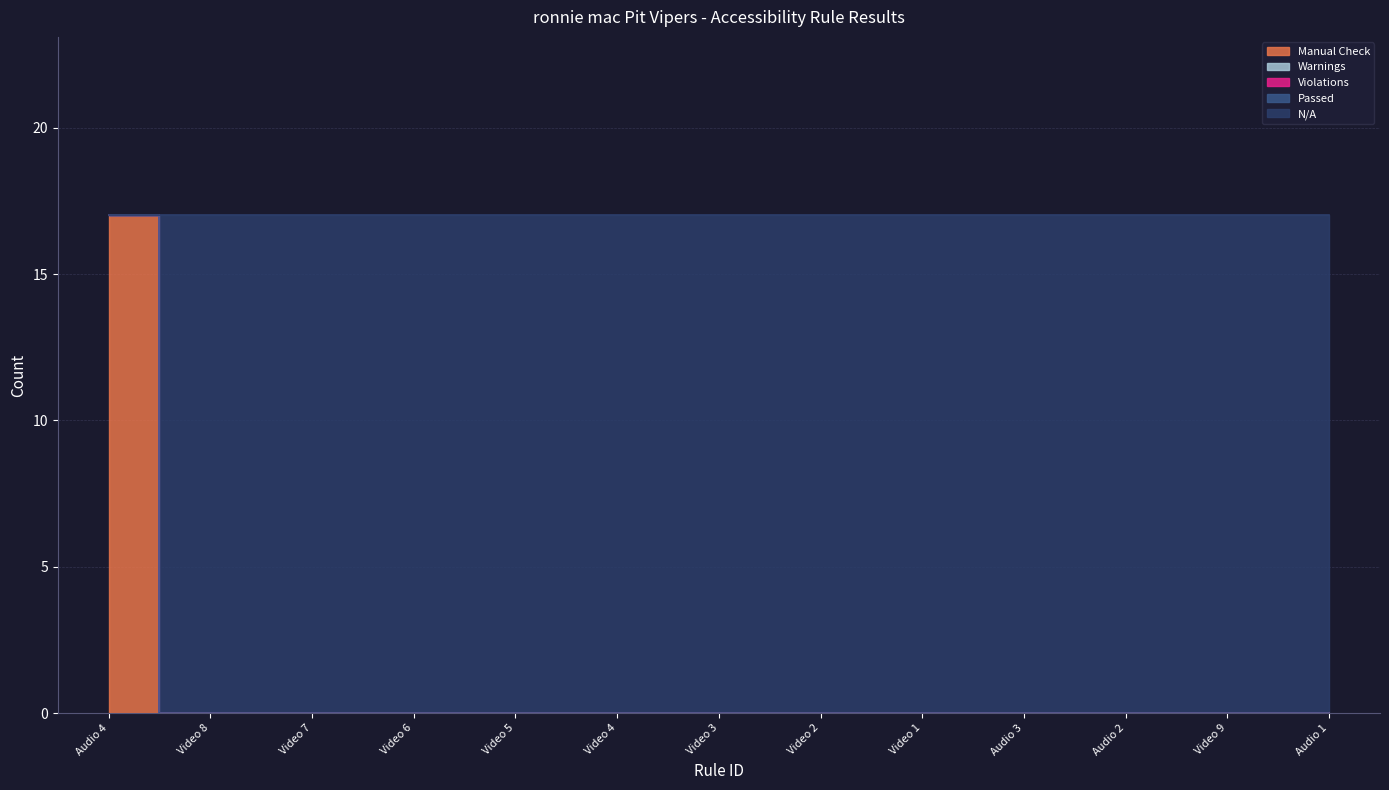

True or false: Passed and N/A cross at least once.

False